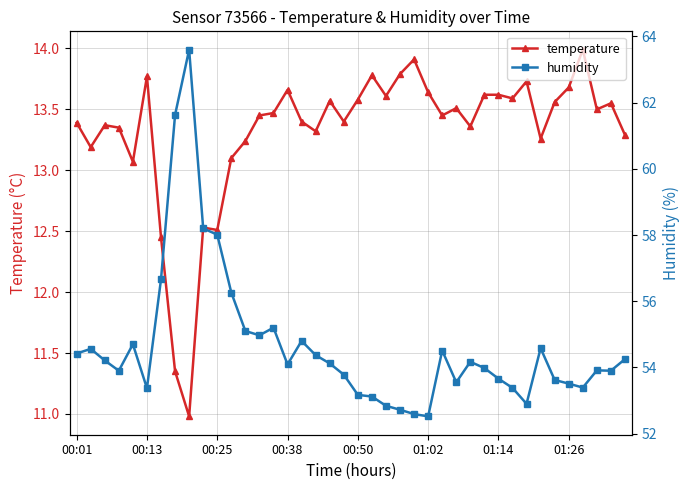

Which has a higher value, 18 or 37?

18